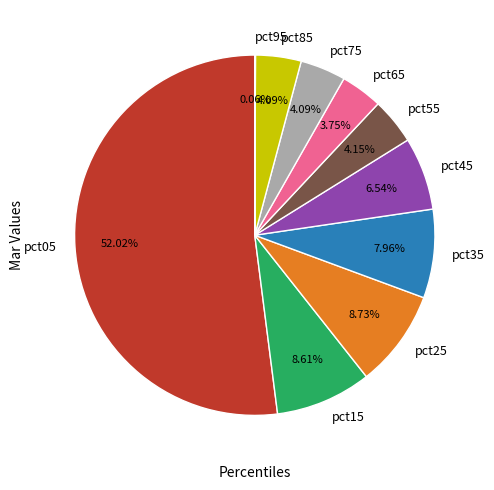

Between pct75 and pct05, which is larger?

pct05